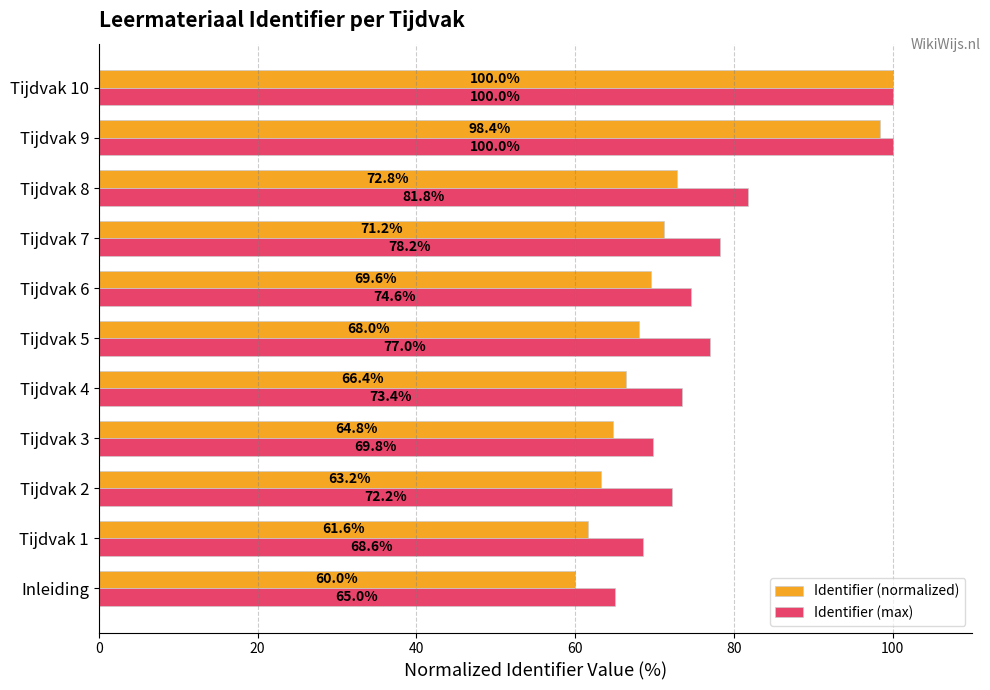

What are all the series names shown in the legend?

Identifier (normalized), Identifier (max)